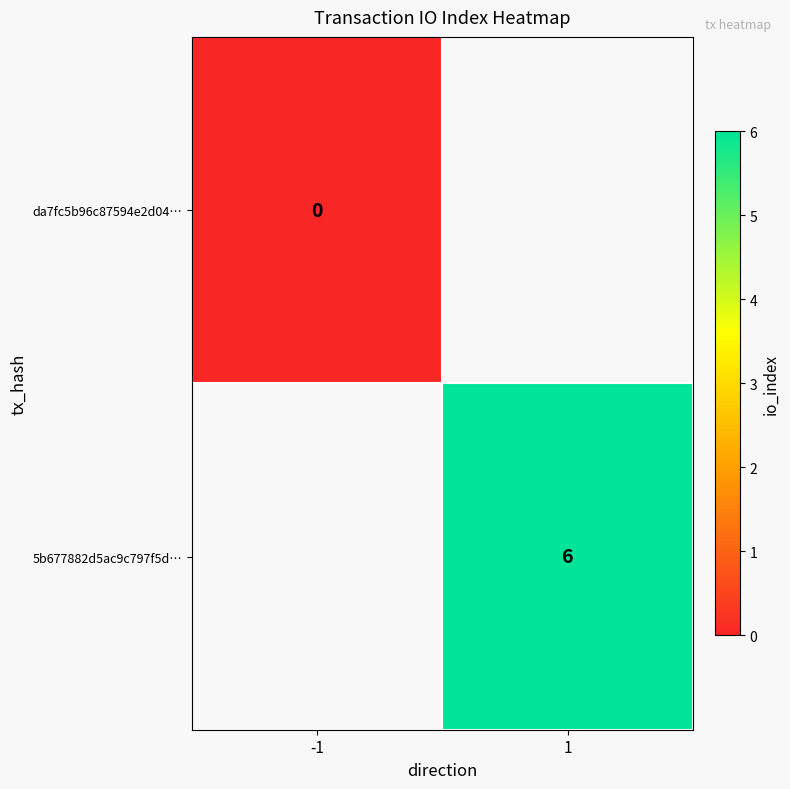

Is it true that 5b677882d5ac9c797f5d… equals 6 at 1?

True